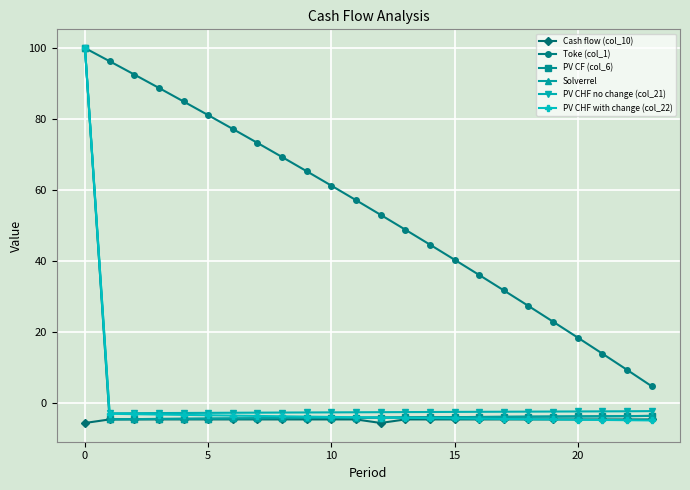

True or false: Solverrel and PV CF (col_6) intersect in this chart.

False